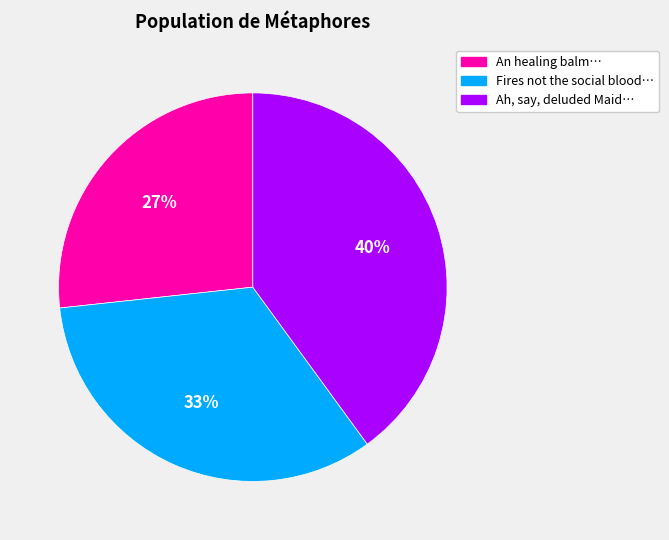

Approximately how many times larger is the value at Ah, say, deluded Maid… compared to Fires not the social blood…?

1.2